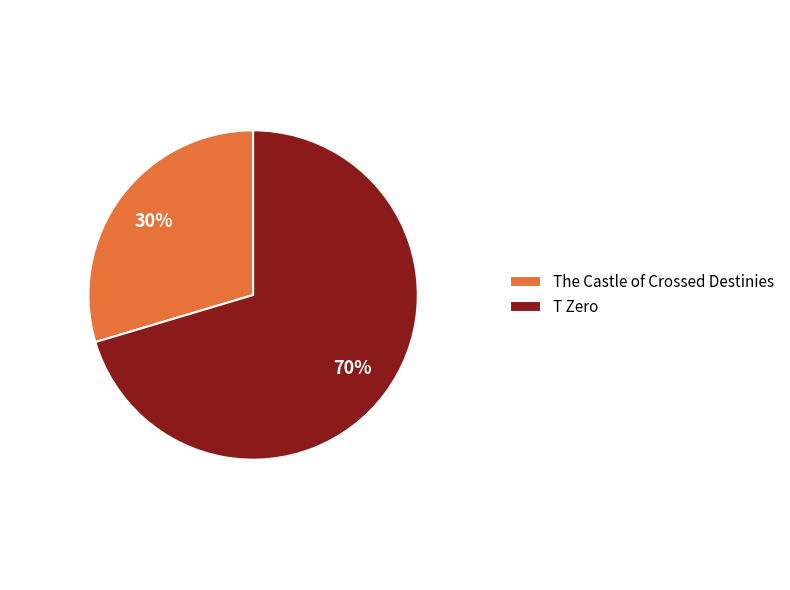

How many segments does this pie chart have?

2